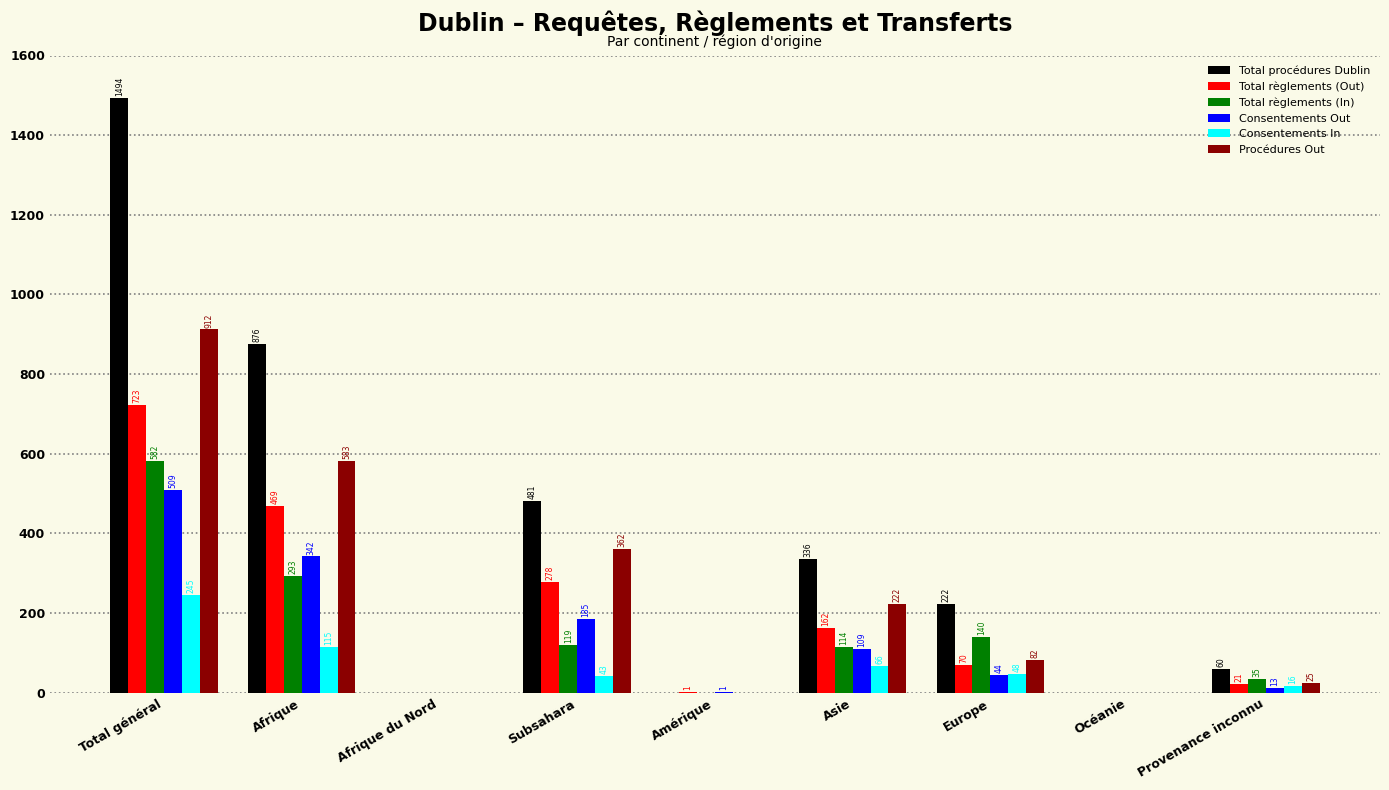

What is the highest value of the Procédures Out series?

912